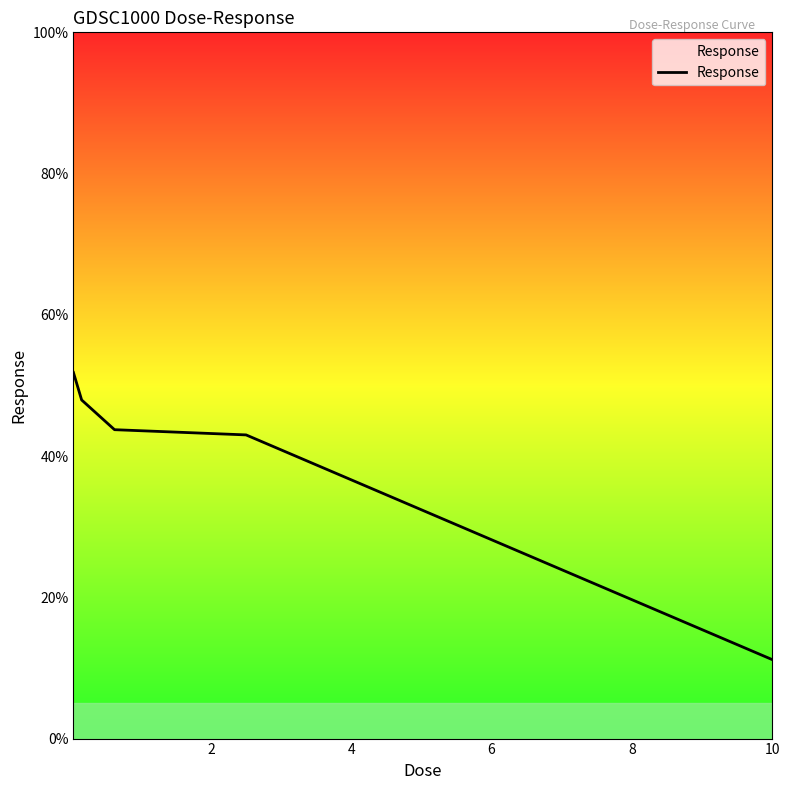

True or false: the data has more than 1 interior local peaks.

False